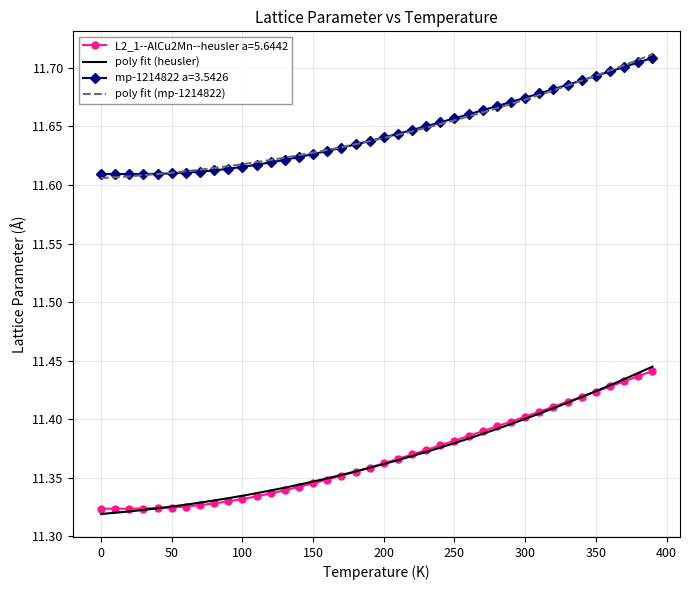

What is the highest value of the L2_1--AlCu2Mn--heusler a=5.6442 series?

11.4